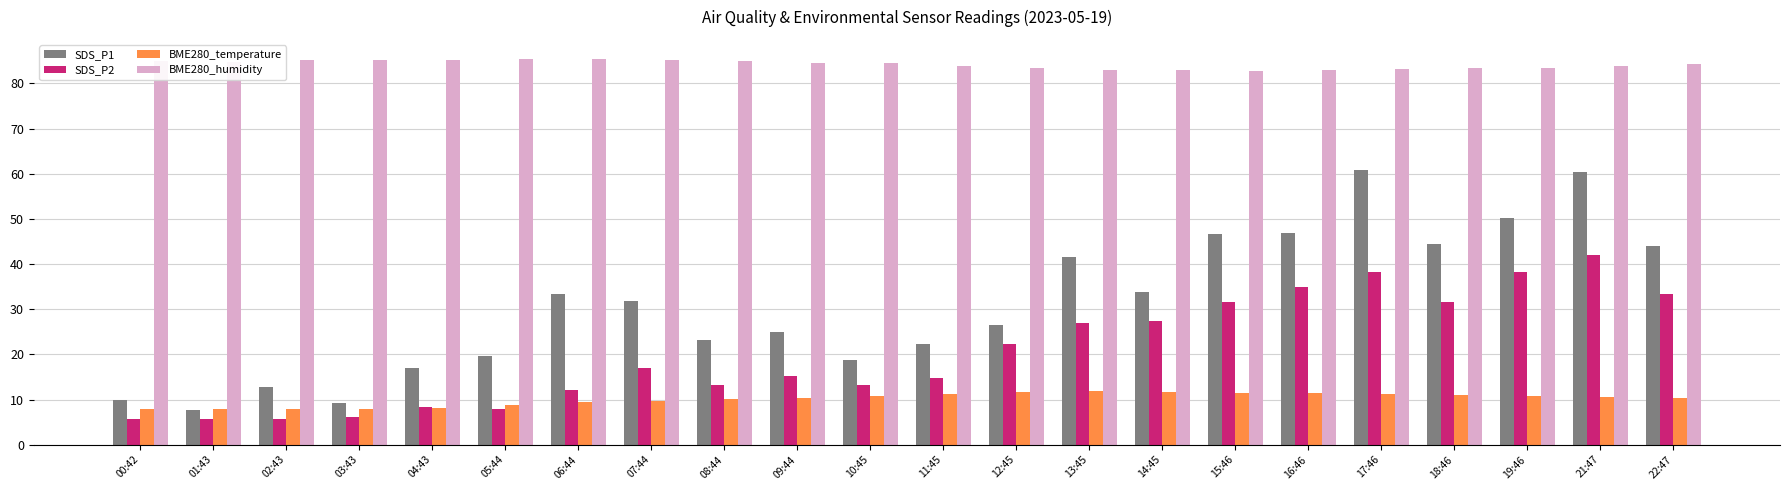

What is the minimum value shown in the chart?

5.6